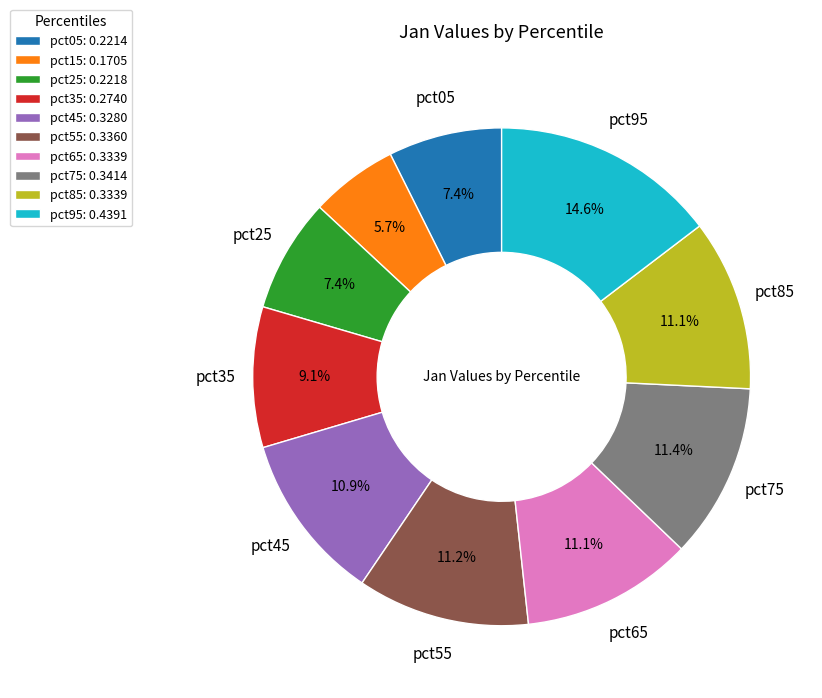

Count the number of slices in the pie.

10